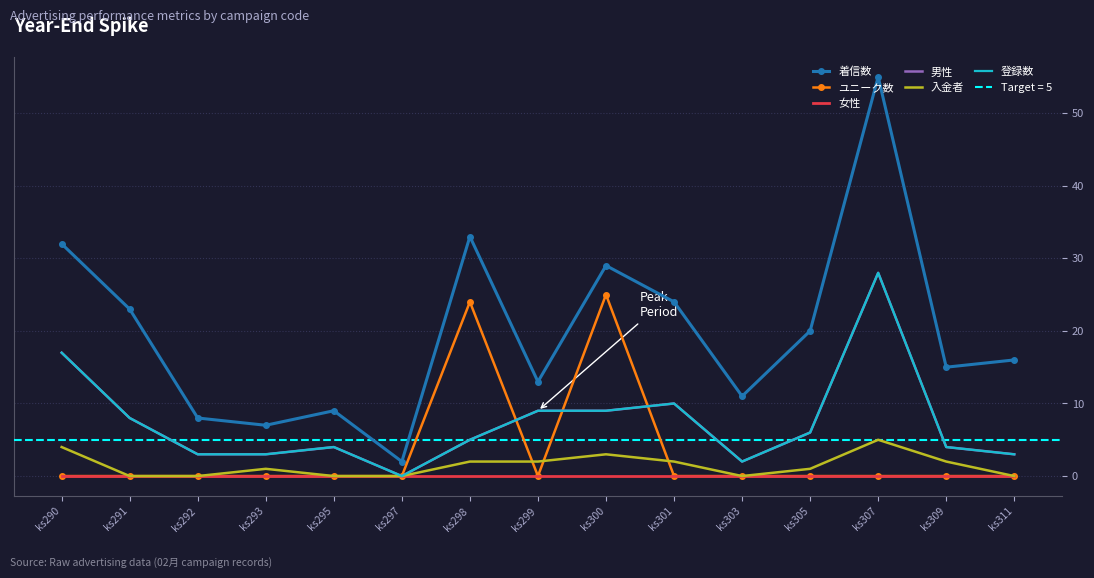

True or false: ユニーク数 and 女性 cross at least once.

False